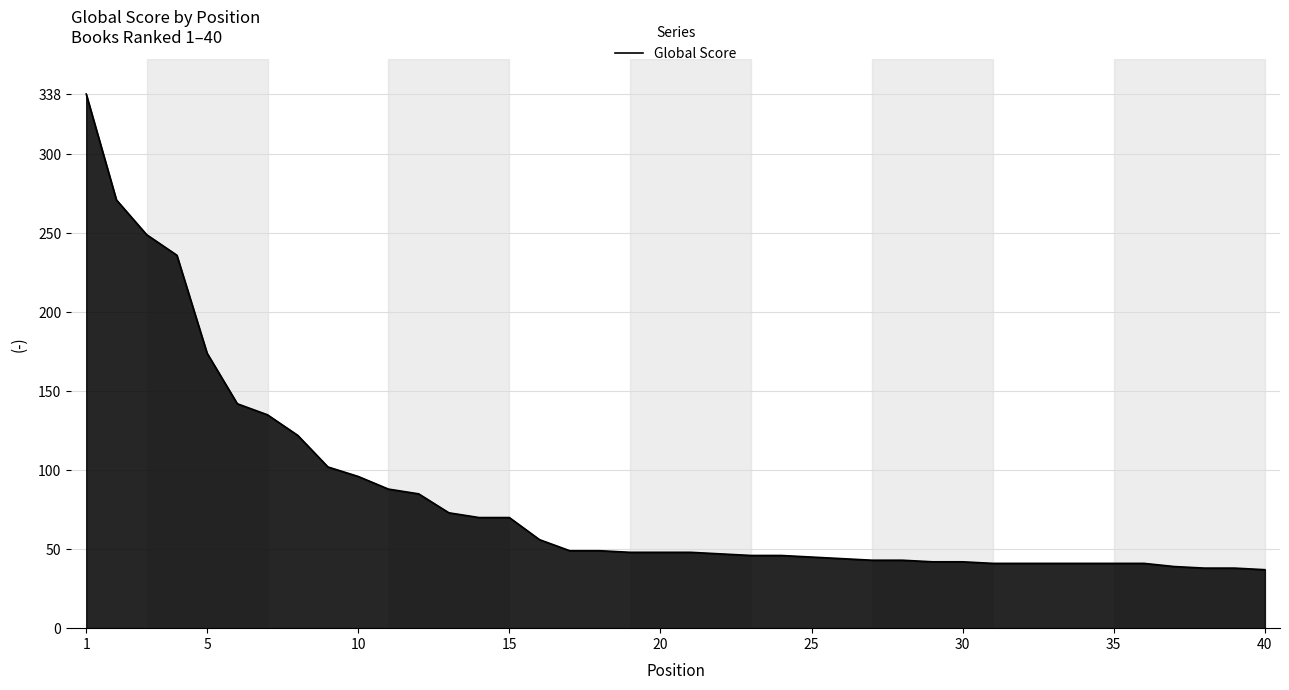

What is the smallest value displayed?

37